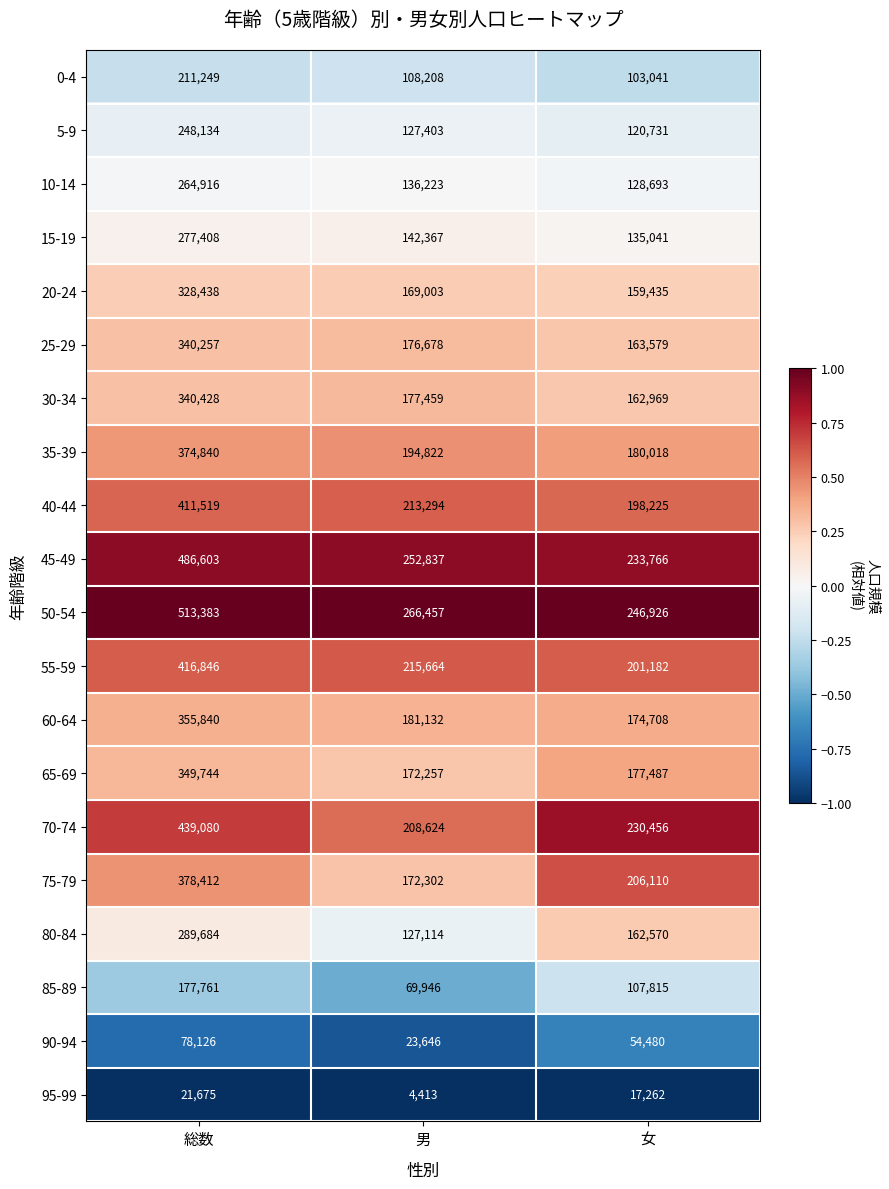

What is the difference between the maximum and minimum values in the 75-79 series?

206110